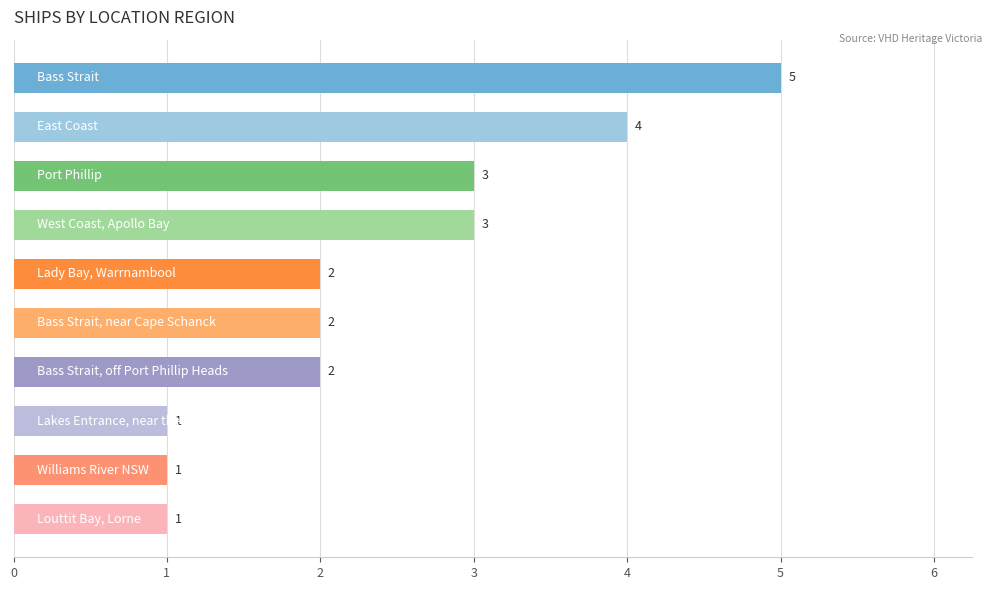

What is the value of the 5th bar from the top?

2